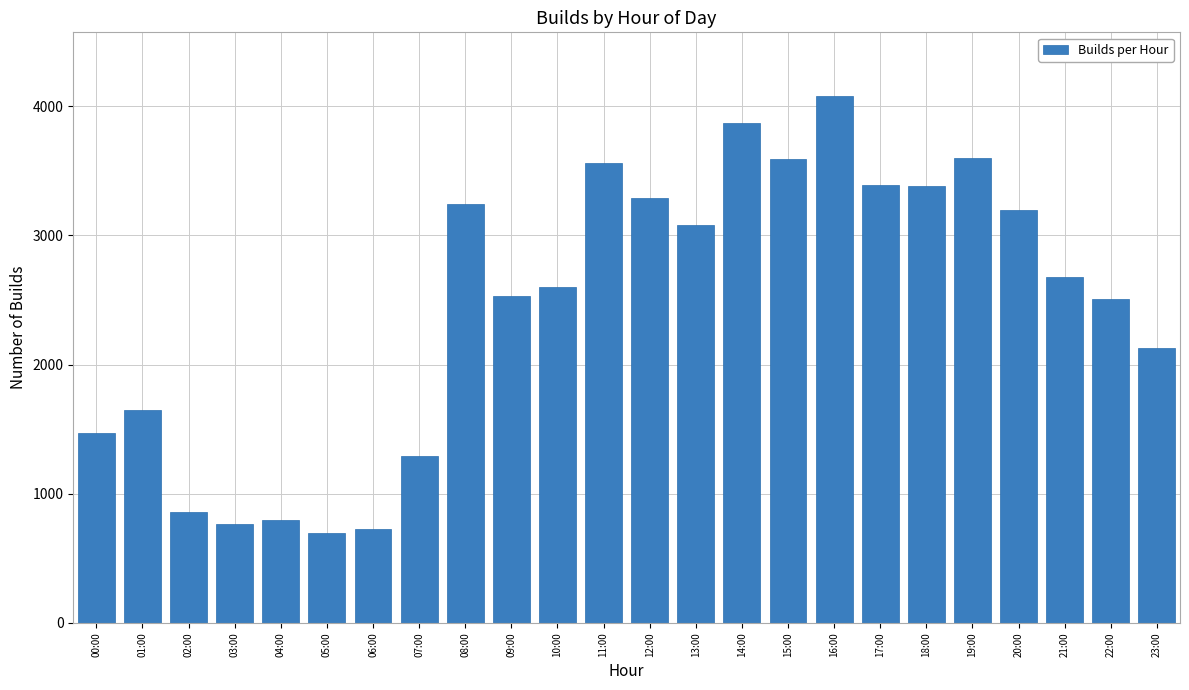

Between 19:00 and 08:00, which is larger?

19:00